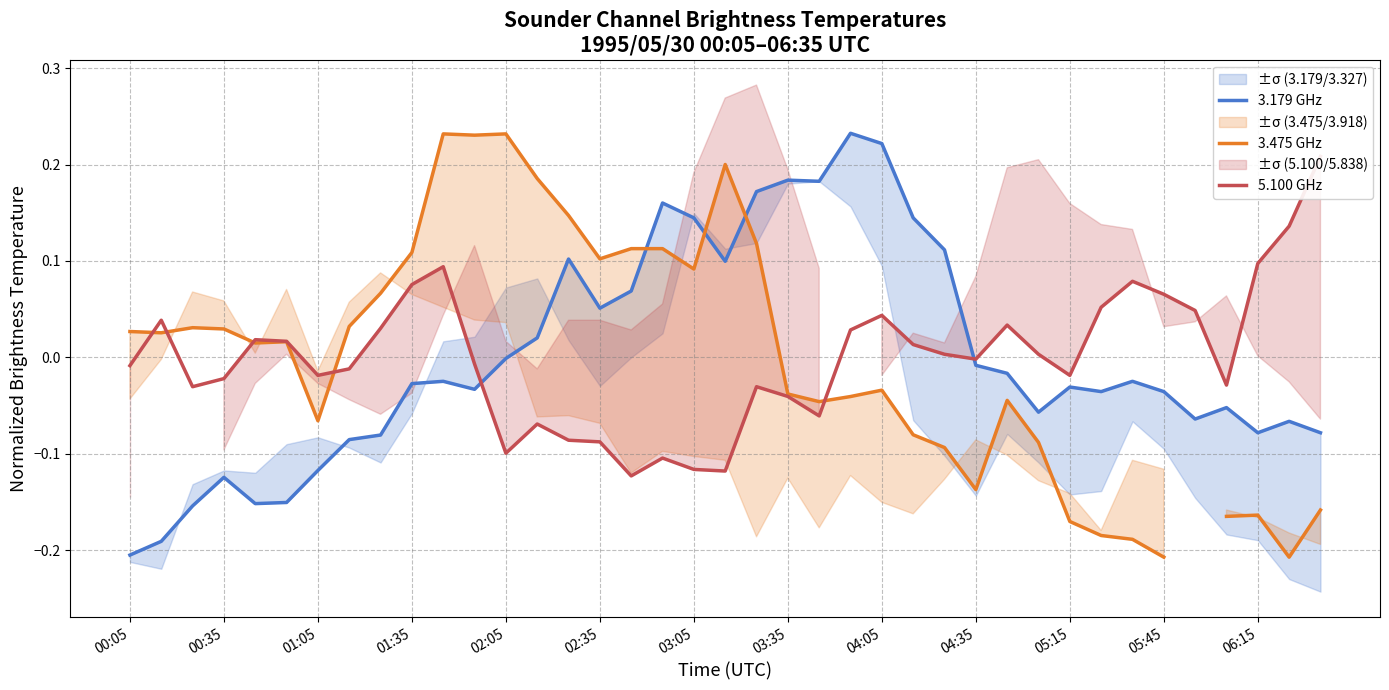

Is it true that 5.100 GHz equals 0.1 at 05:15?

False